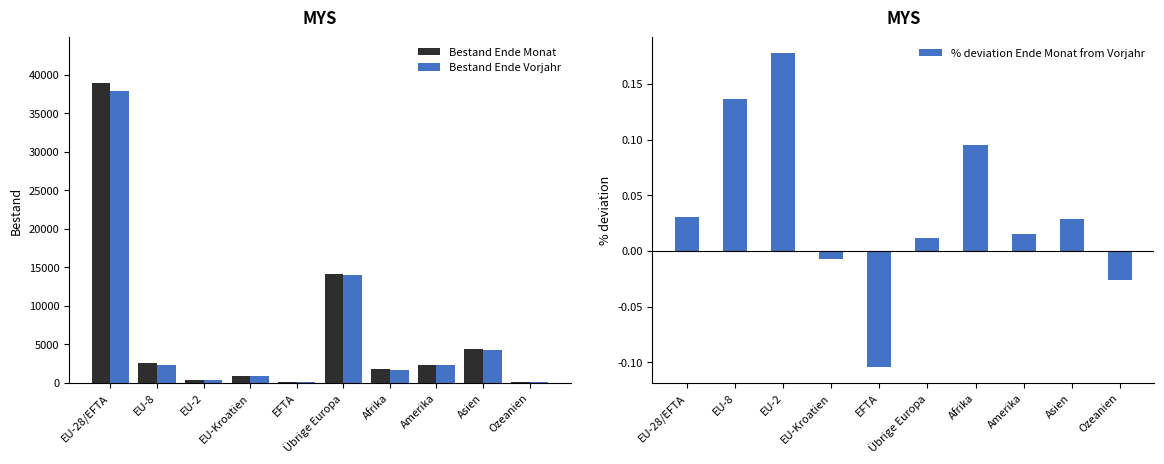

Where does the Bestand Ende Monat series first go above 2357?

EU-28/EFTA